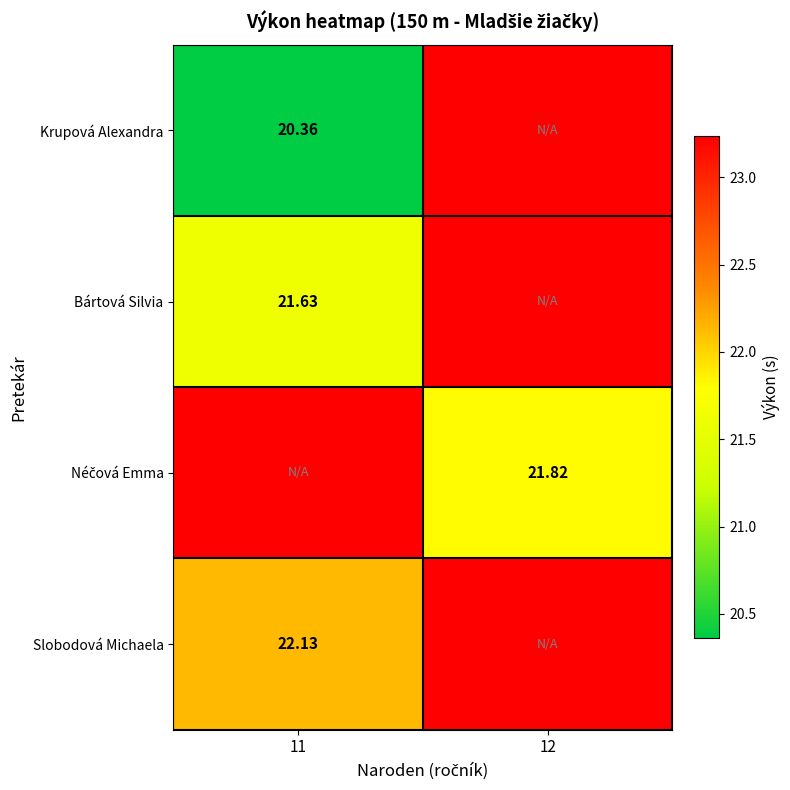

How many Slobodová Michaela values are between 22 and 23?

1